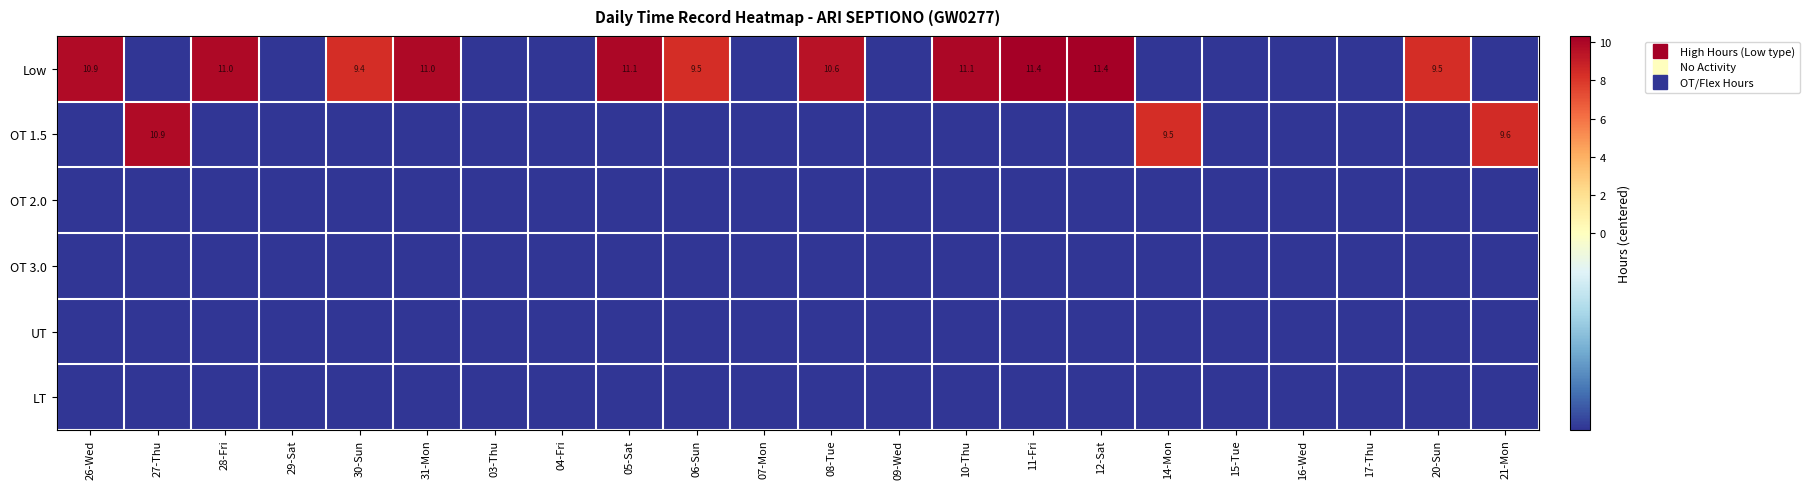

At which category does the chart reach its minimum across all series?

27-Thu